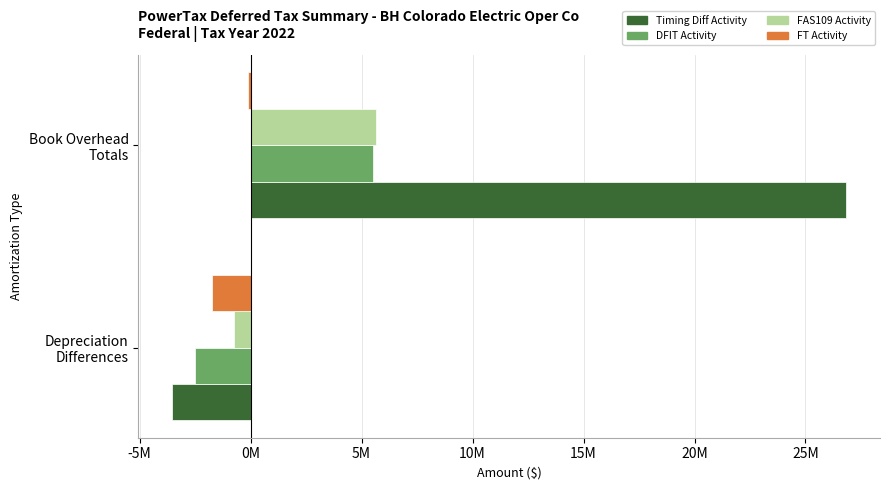

What are all the series names shown in the legend?

Timing Diff Activity, DFIT Activity, FAS109 Activity, FT Activity